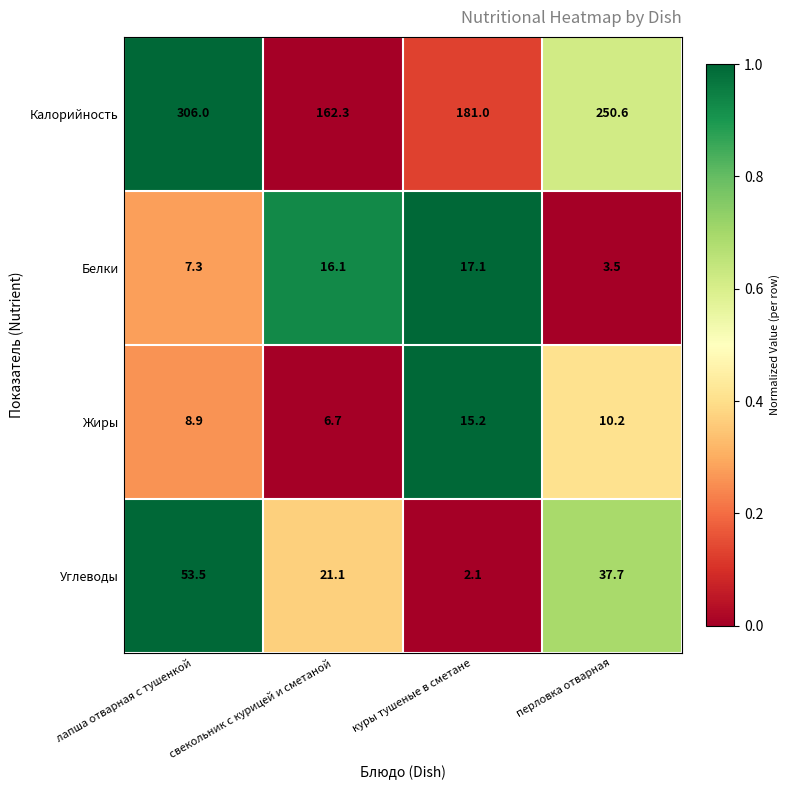

At which label does Калорийность first exceed 250?

лапша отварная с тушенкой